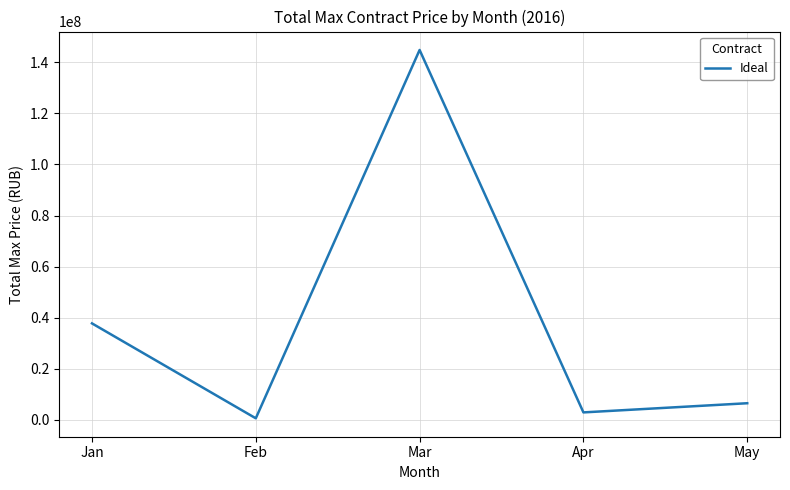

How many lines are shown in the chart?

1